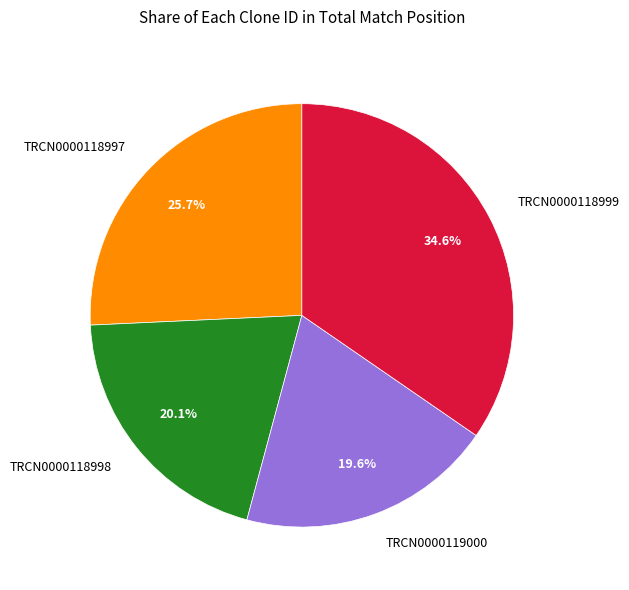

Does TRCN0000118997 represent more than half of the total?

No